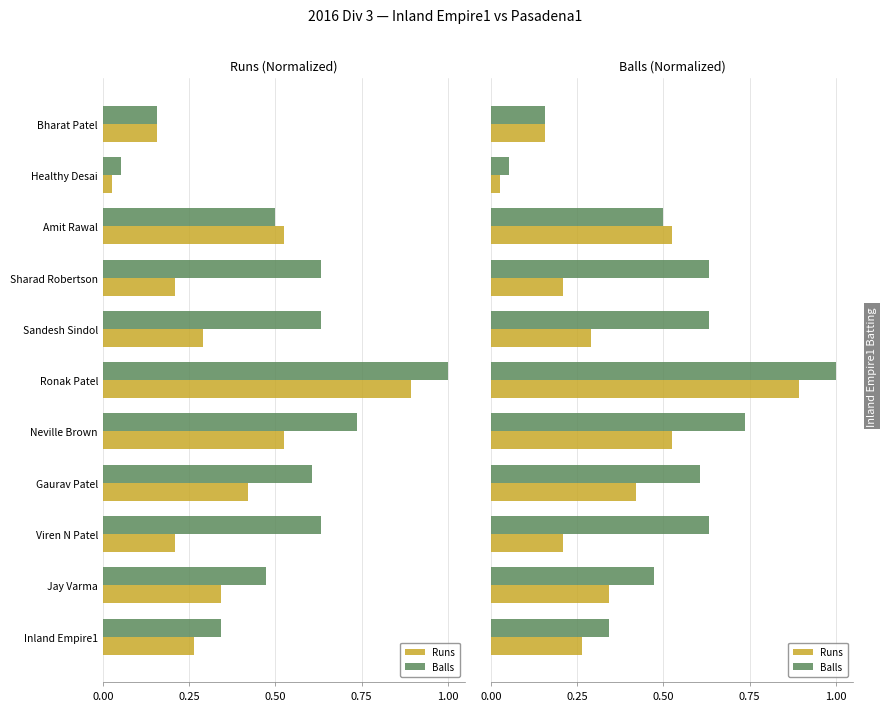

Is the value of Balls at Neville Brown greater than the value of Runs at Ronak Patel?

No